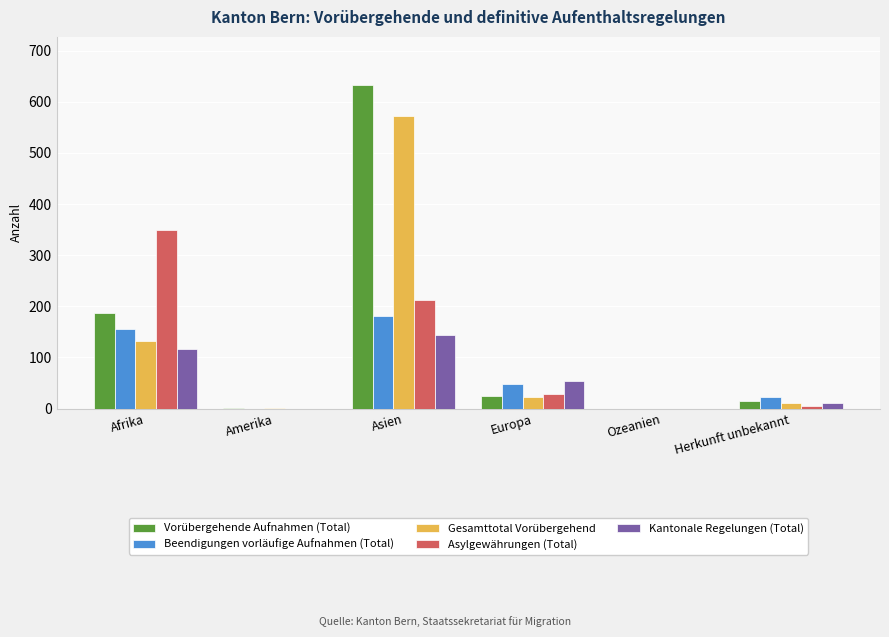

Which series changed the most between Afrika and Ozeanien?

Asylgewährungen (Total)